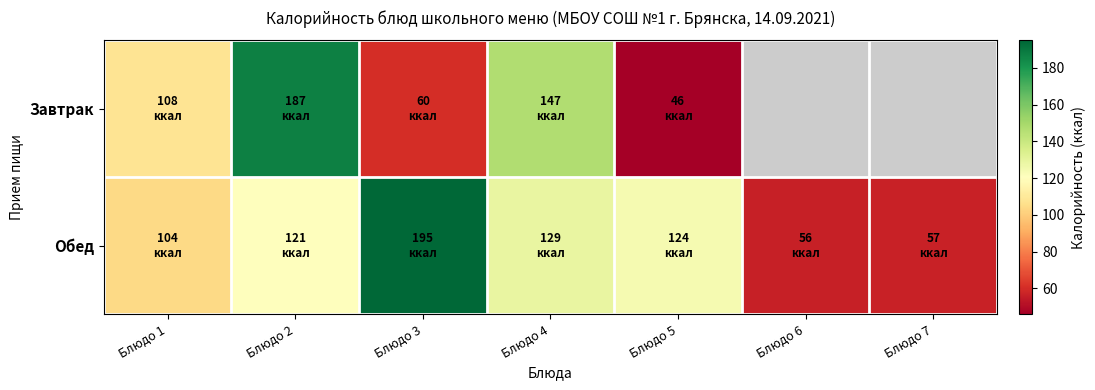

Rank the series at Блюдо 4 from highest to lowest value.

Завтрак, Обед